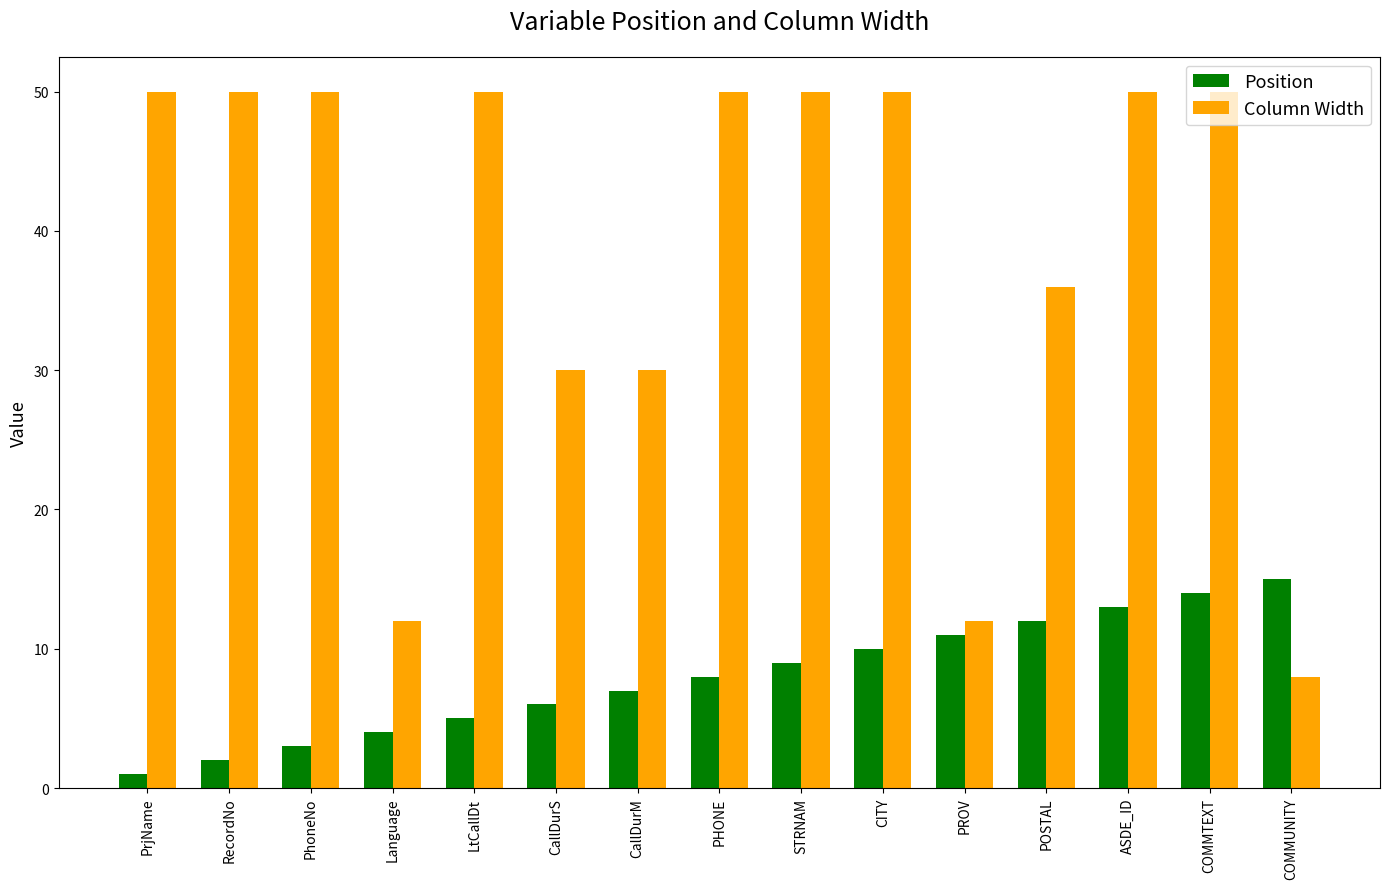

What is the label of the 1st bar from the left?

PrjName